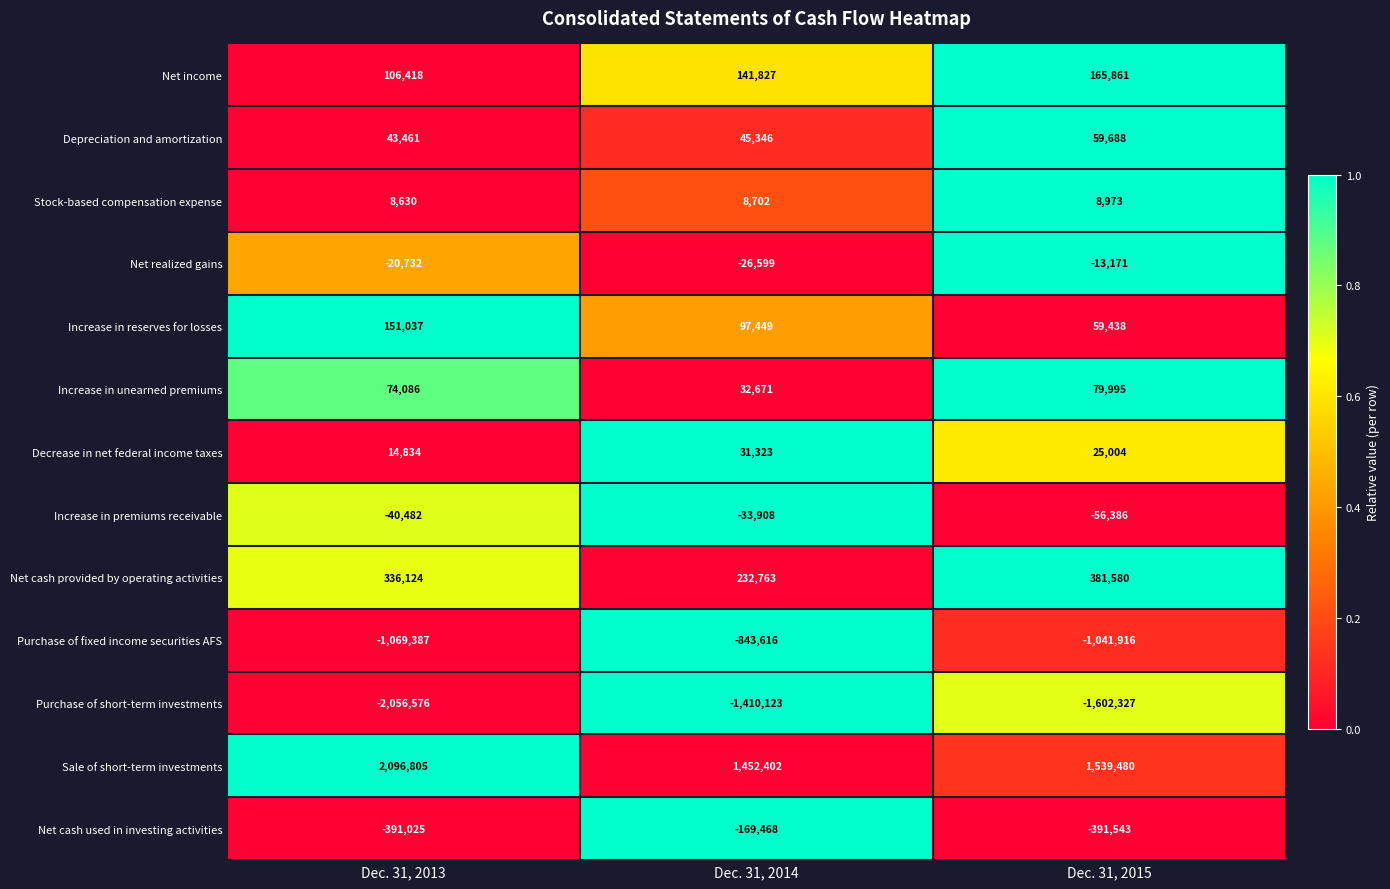

How many Stock-based compensation expense values are between 8630 and 8973?

3